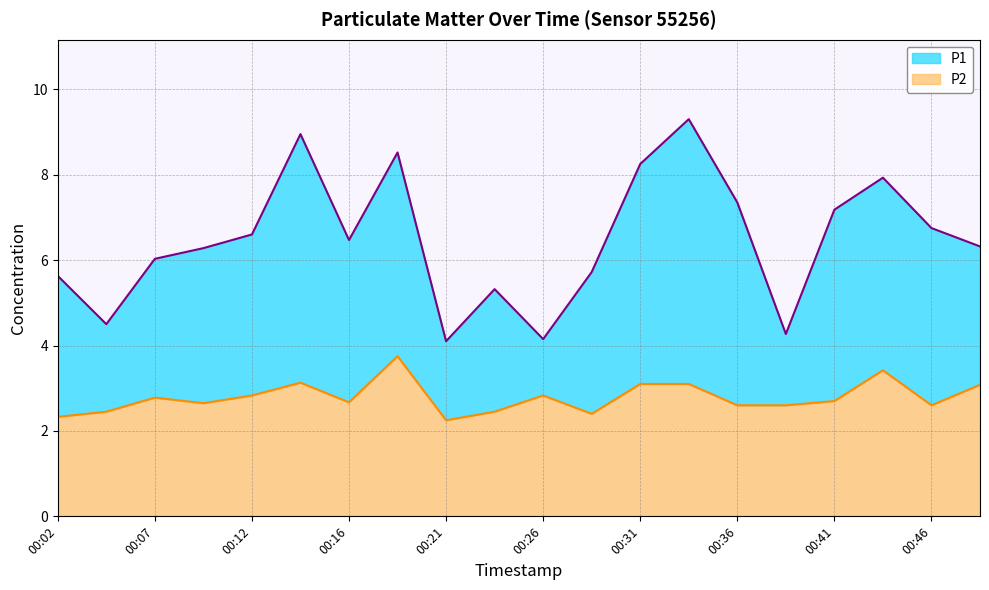

How many distinct data groups are displayed?

2